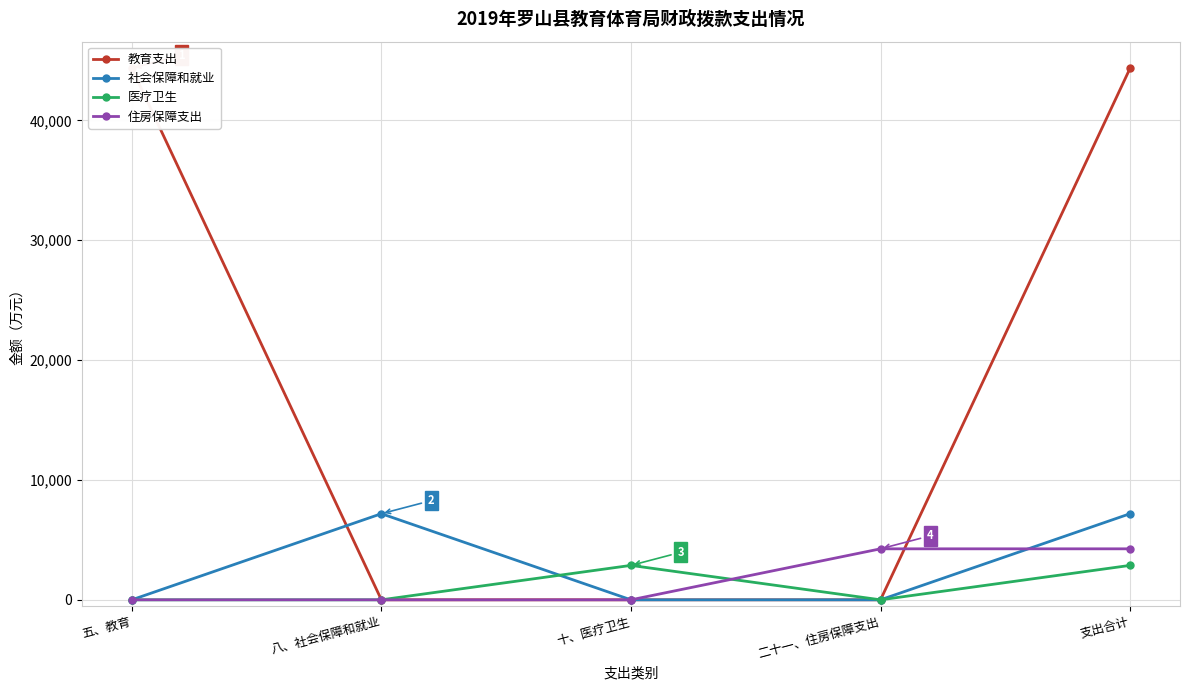

Reading left to right, what are all the values shown in this chart?

教育支出: 44349.9	0.0	0.0	0.0	44349.9
社会保障和就业: 0.0	7185.5	0.0	0.0	7185.5
医疗卫生: 0.0	0.0	2872.8	0.0	2872.8
住房保障支出: 0.0	0.0	0.0	4254.9	4254.9